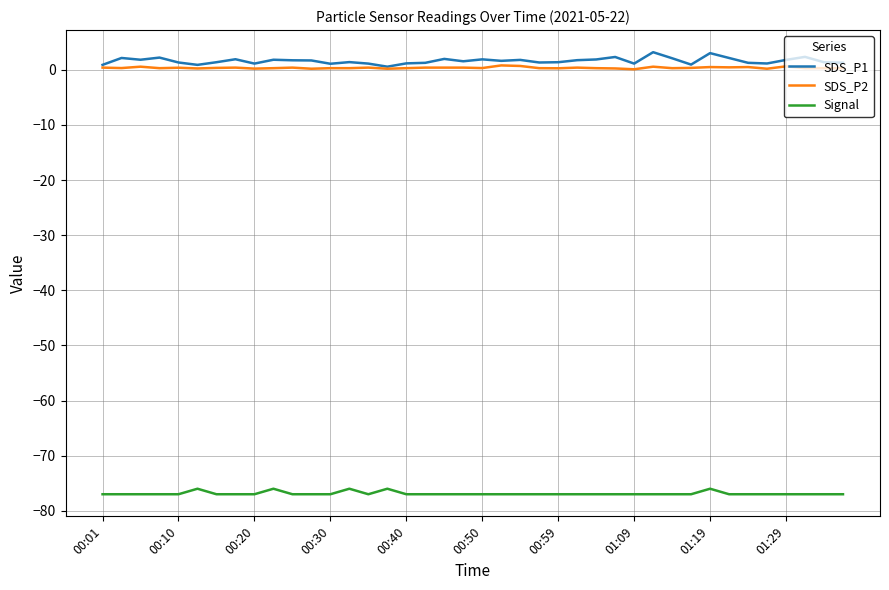

True or false: SDS_P2 and Signal cross at least once.

False